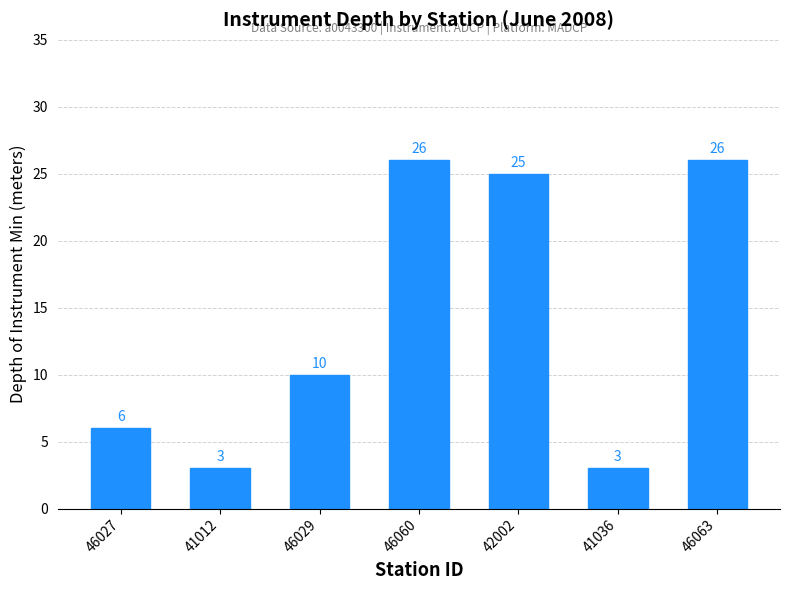

Read the value at 46029, to the nearest 10.

10